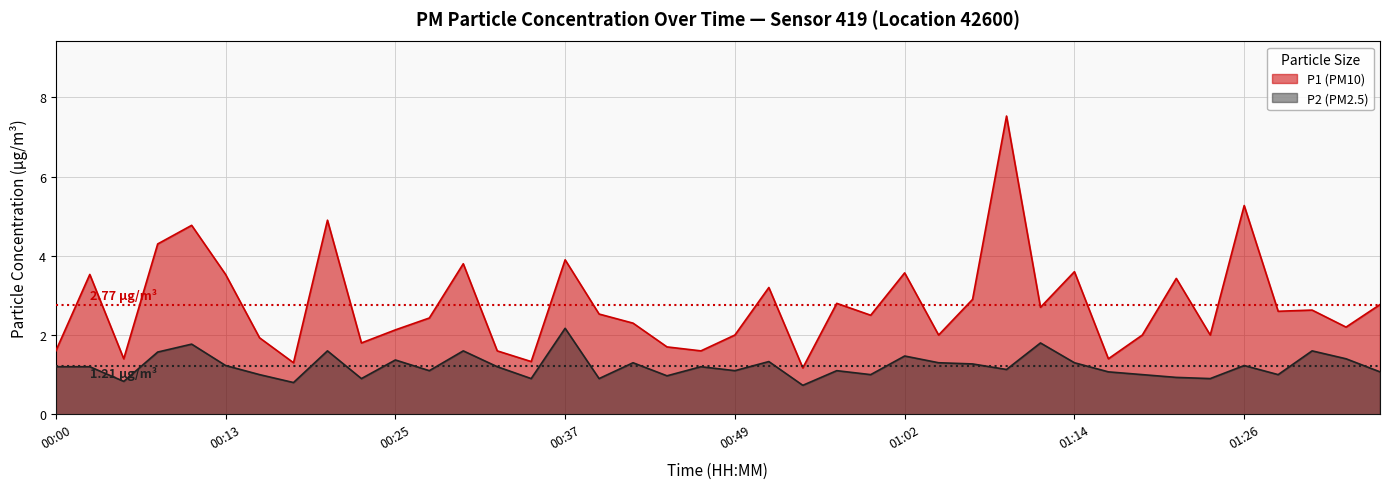

The value of P1 at 00:05 is 1.4. True or false?

True